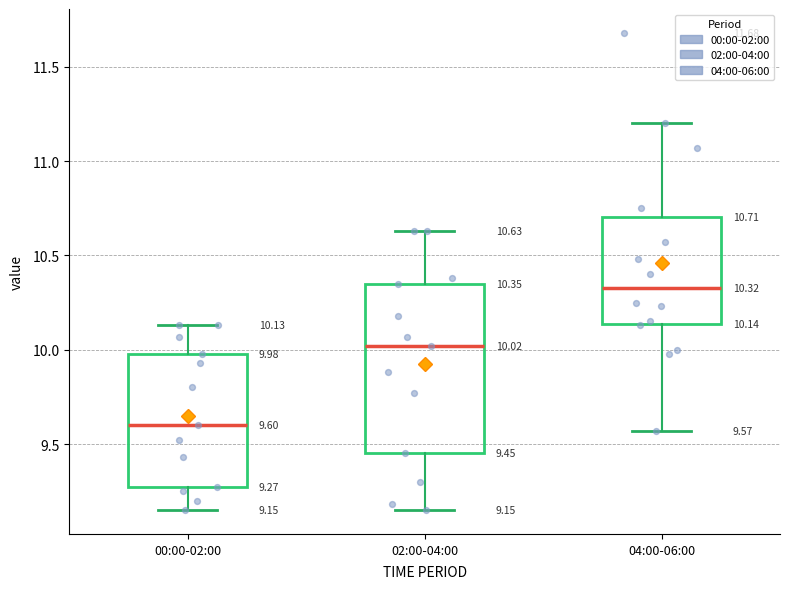

Comparing the boxes themselves (not the whiskers), which one is the tallest?

02:00-04:00